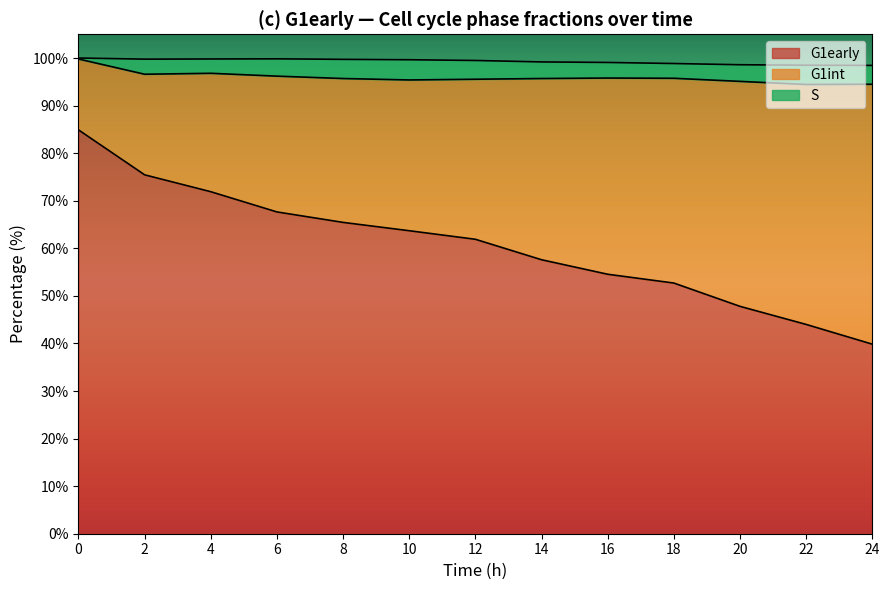

After their last crossing, which series has the higher values: G1early or G1int?

G1int